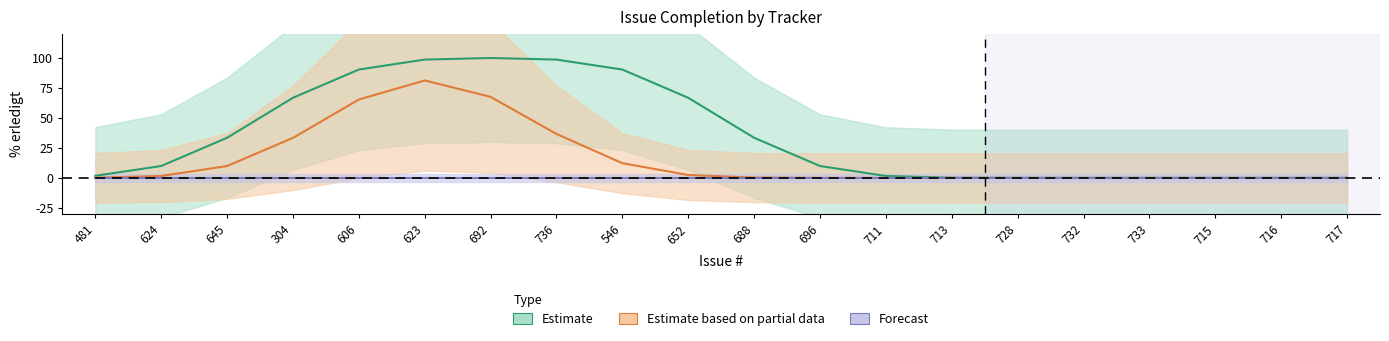

Count the number of categories in the chart.

20